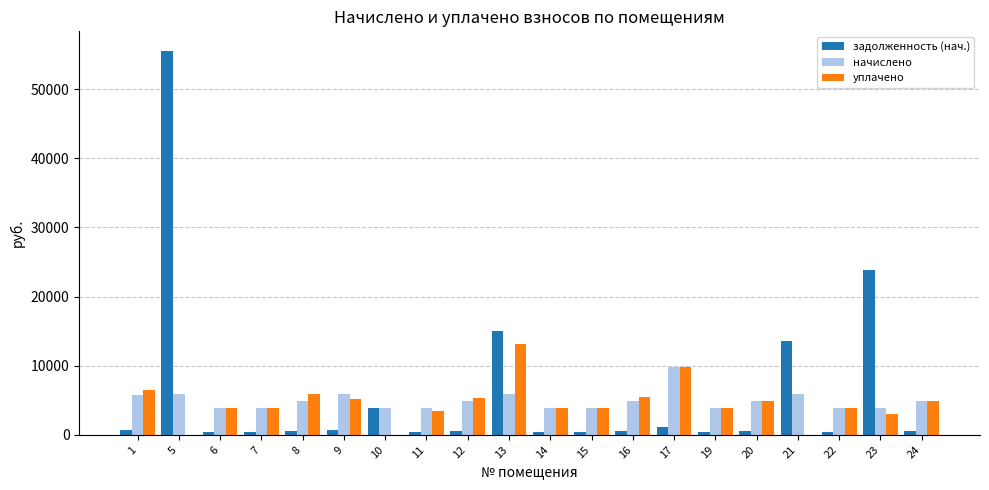

The value of начислено at 19 is 3828.3. True or false?

True